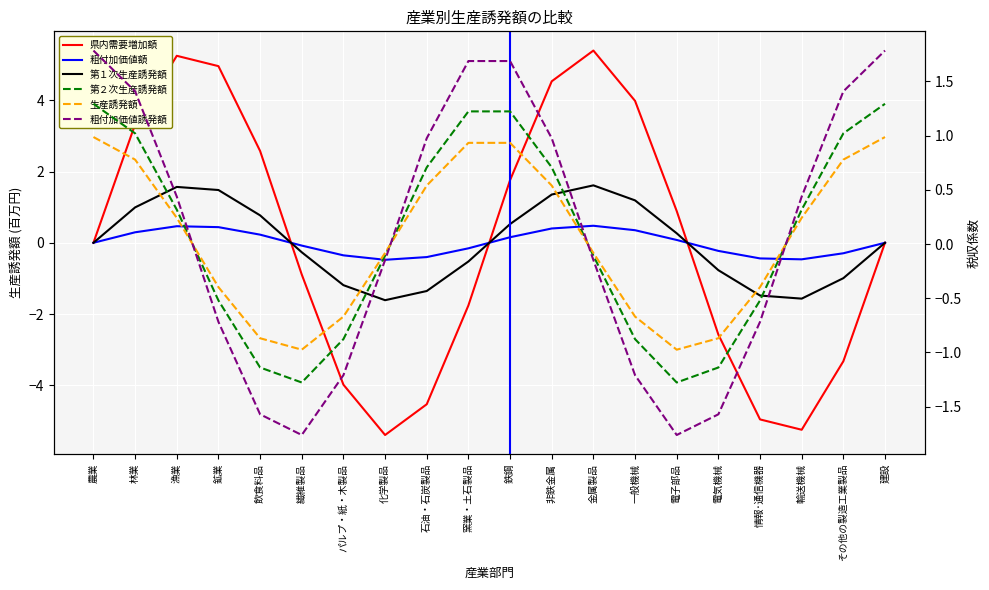

What are all the series names shown in the legend?

県内需要増加額, 粗付加価値額, 第１次生産誘発額, 第２次生産誘発額, 生産誘発額, 粗付加価値誘発額